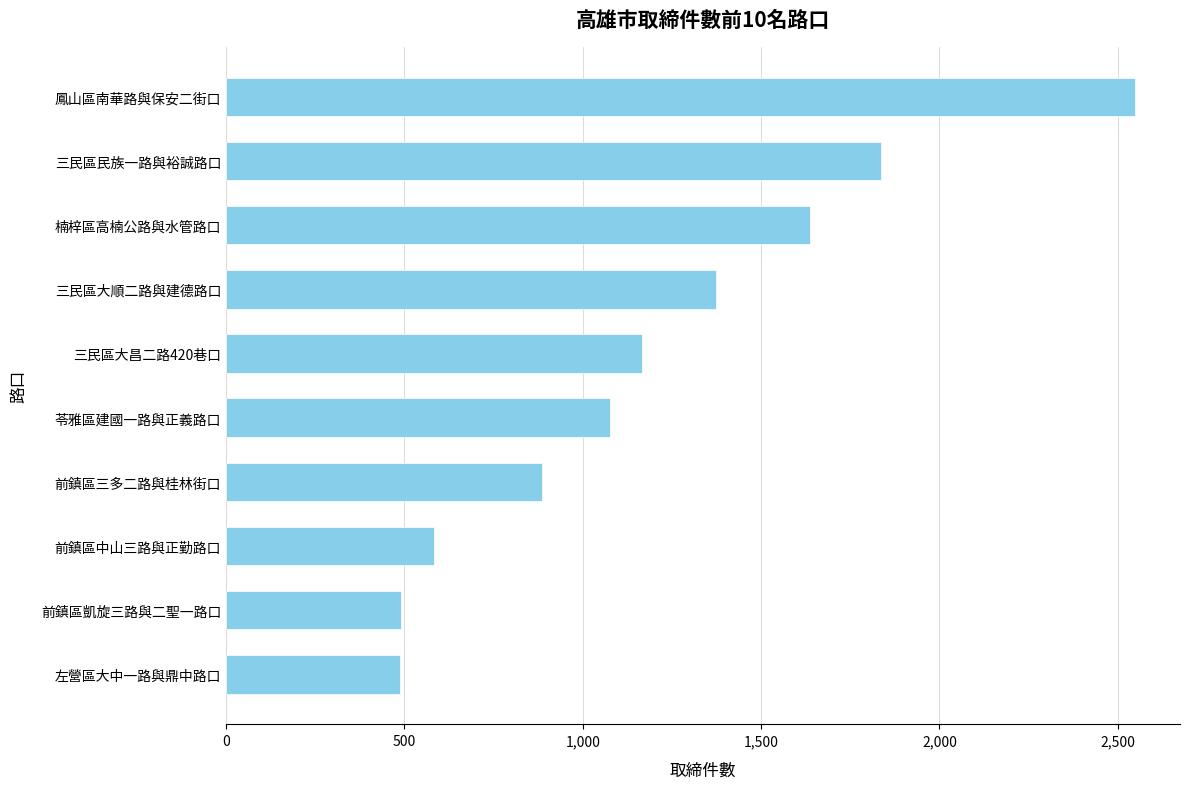

What is the difference between the maximum and minimum values?

2060